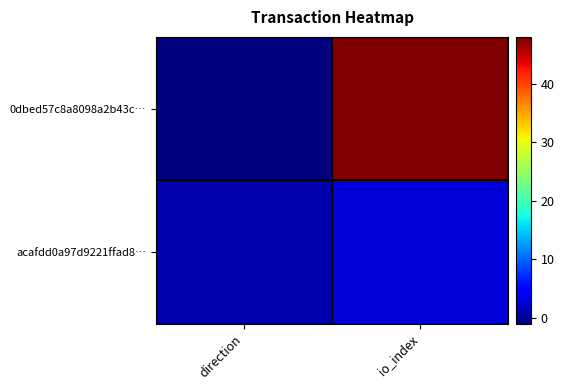

Reading left to right, list all the values displayed in this chart.

0dbed57c8a8098a2b43c…: direction=-1	io_index=48
acafdd0a97d9221ffad8…: direction=1	io_index=3